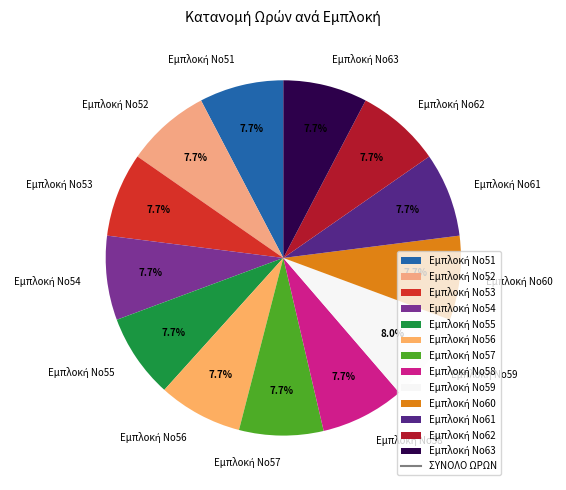

Is there any slice that represents more than half of the pie?

No